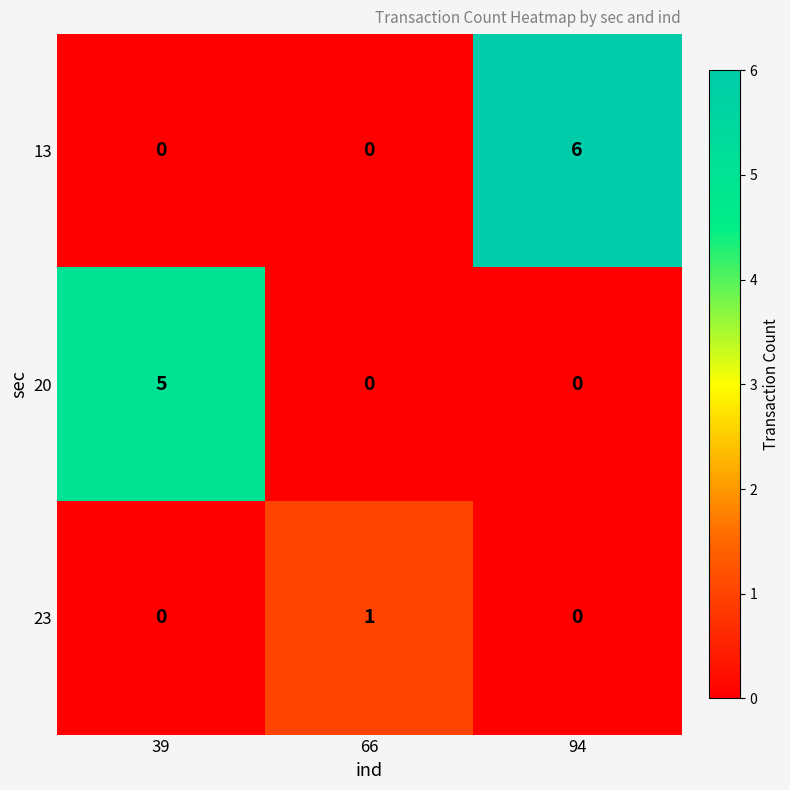

Which series has the largest total across all categories?

13